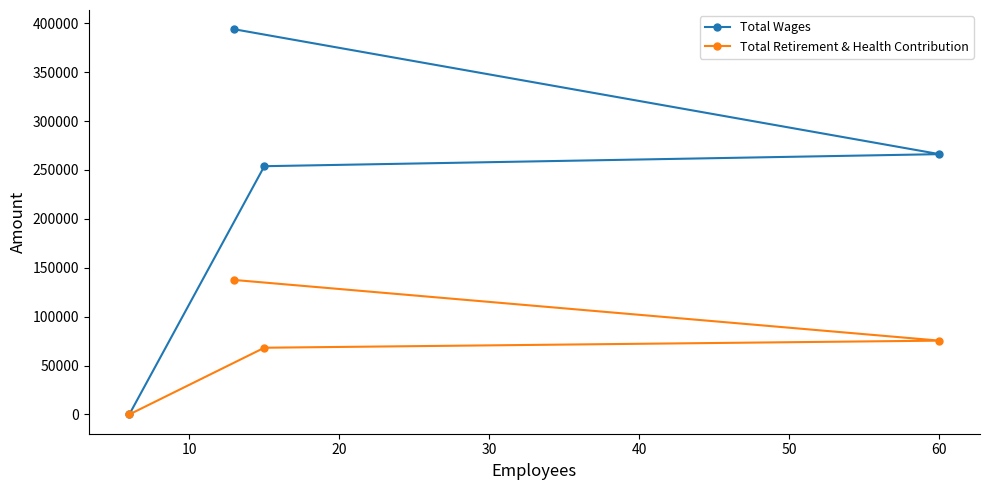

What are all the series names shown in the legend?

Total Wages, Total Retirement & Health Contribution